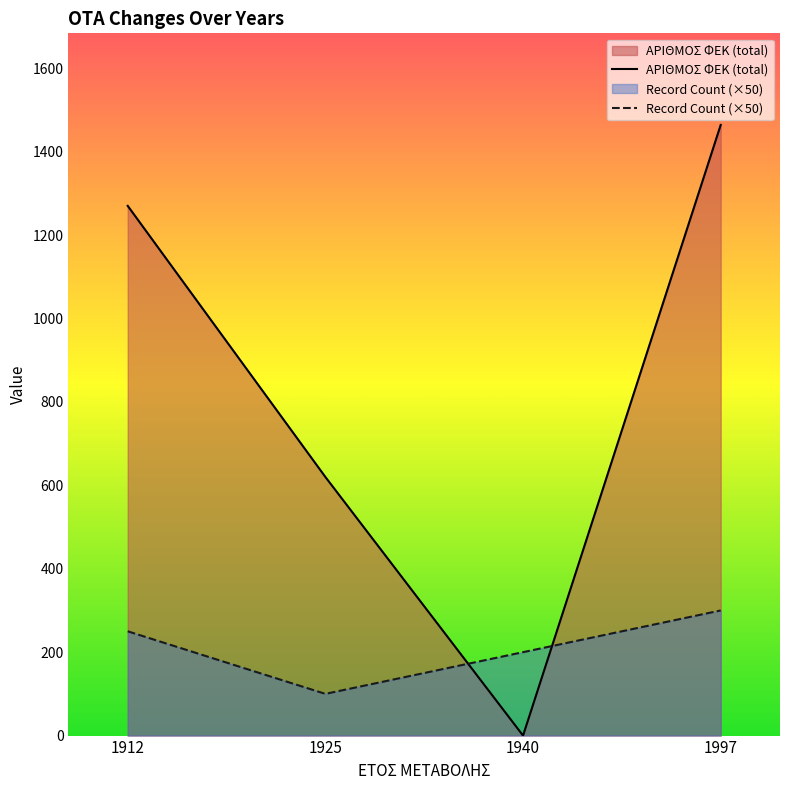

Does the chart display data point markers on the line(s)?

No